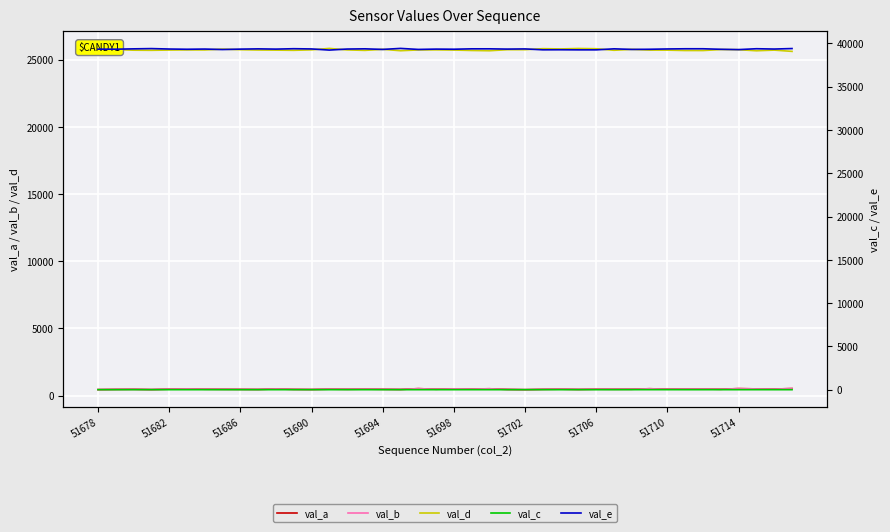

What is the highest value of the val_d series?

25832